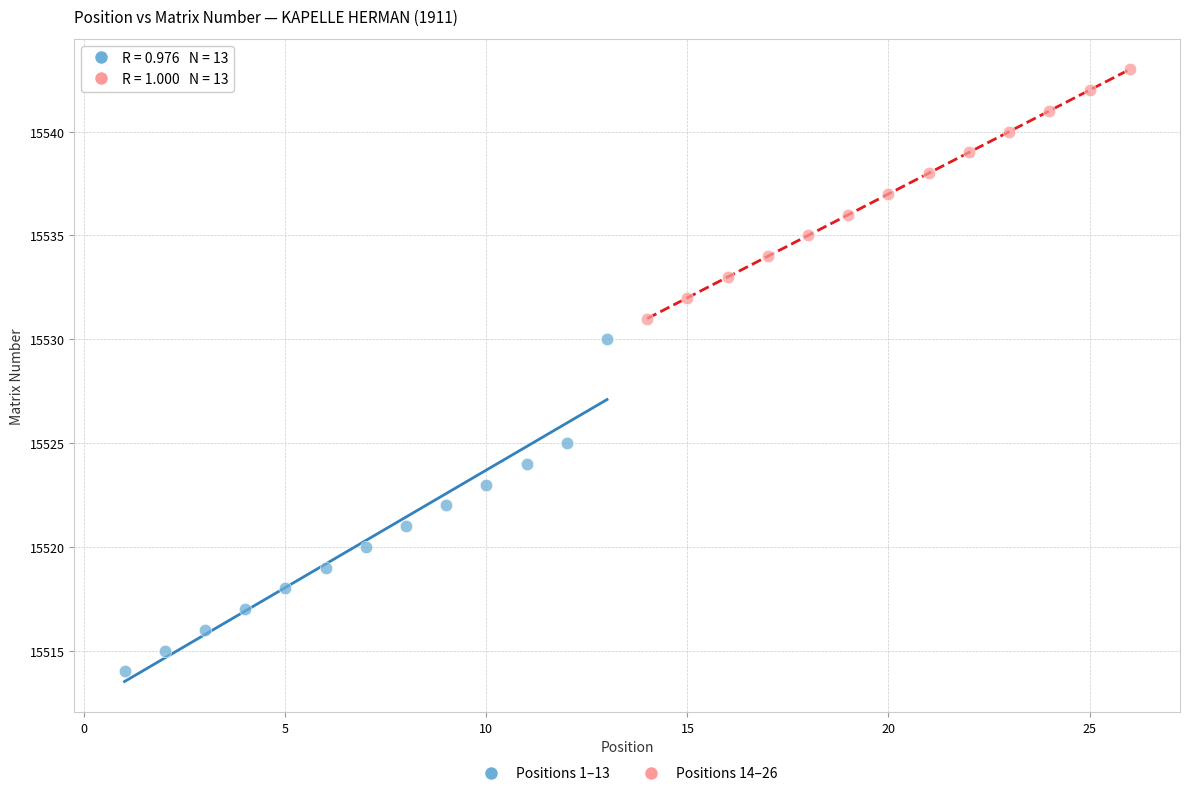

Which series reaches the maximum Y coordinate?

Positions 14–26